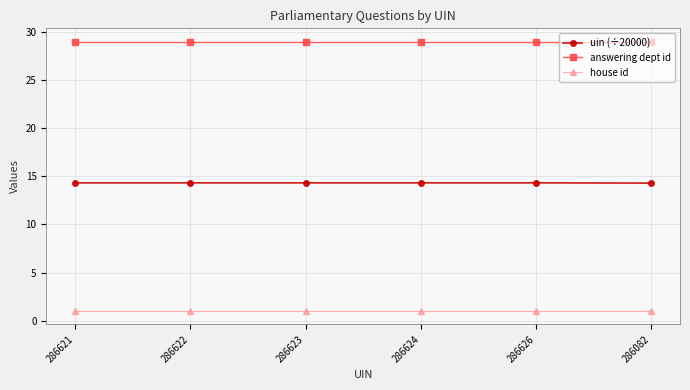

What is the total value across all series at 286624?

44.3